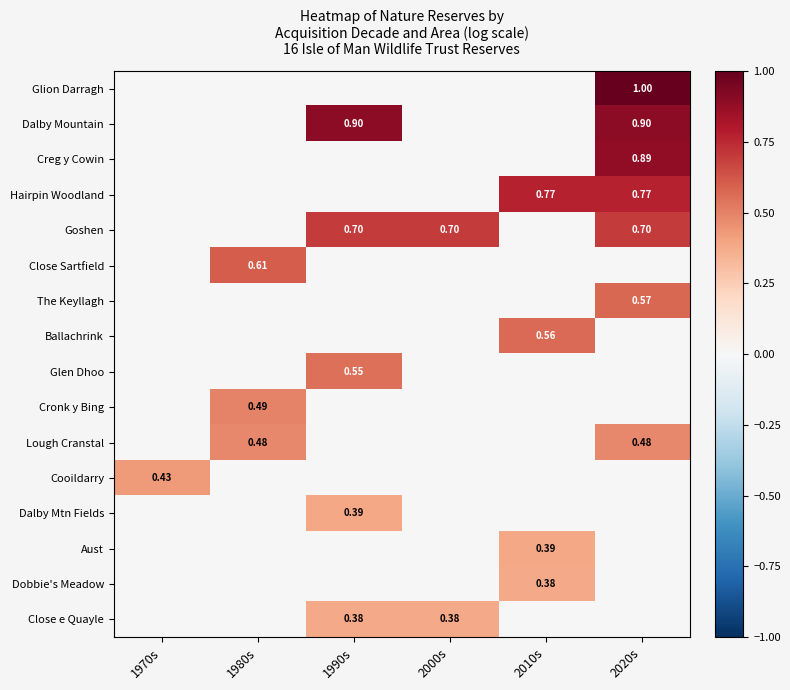

At how many categories does at least one series exceed 0?

6